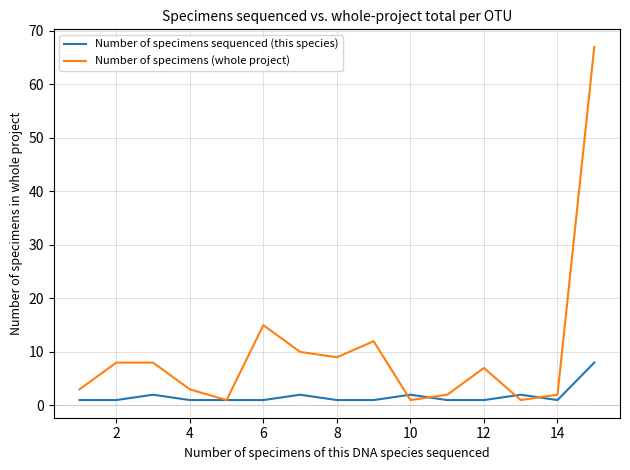

Which series has the largest range (max minus min)?

Number of specimens (whole project)